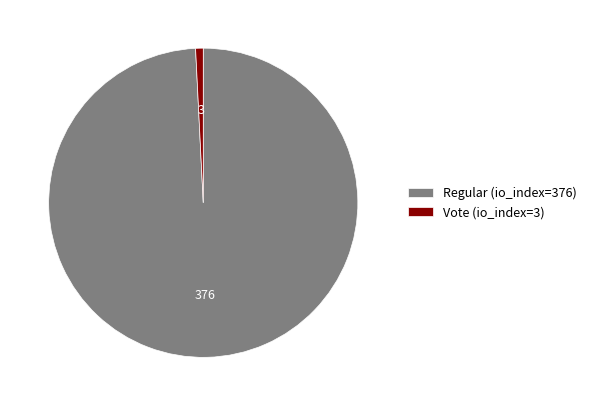

Between Vote (io_index=3) and Regular (io_index=376), which is larger?

Regular (io_index=376)